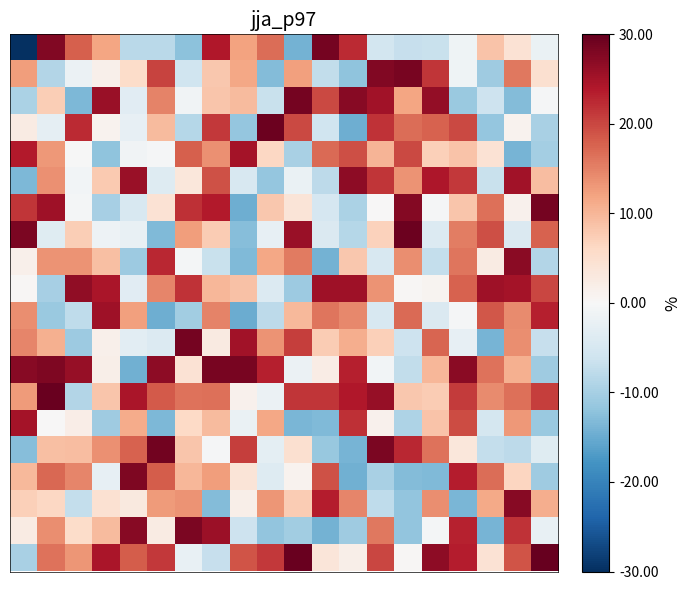

How many categories are shown in the chart?

20